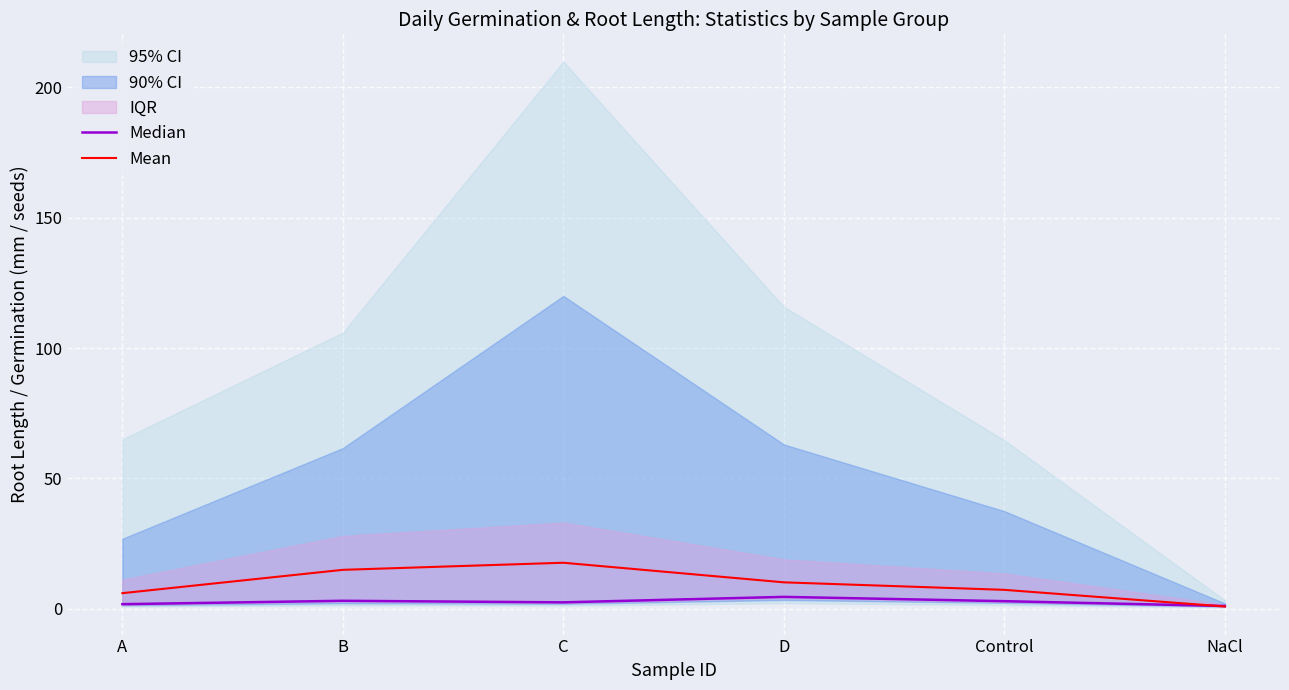

How many interior local peaks does the Mean series have?

1